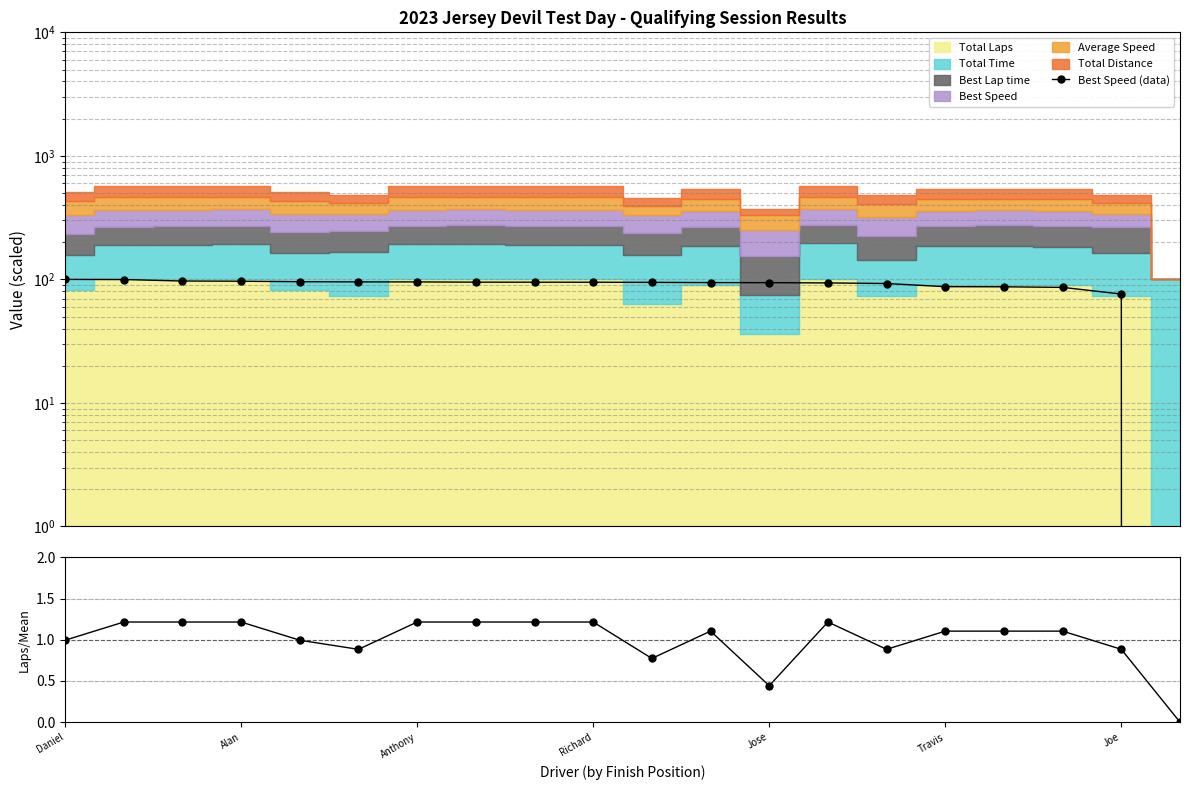

True or false: Laps/Mean and Best Speed (data) intersect in this chart.

False